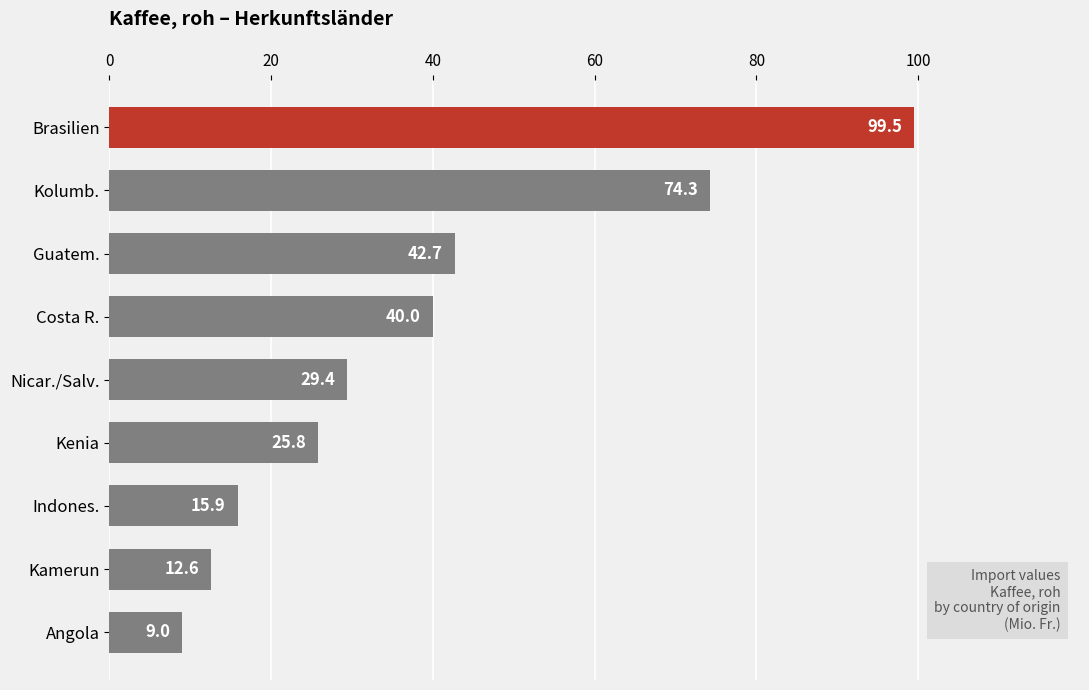

How many data points are less than 29?

4